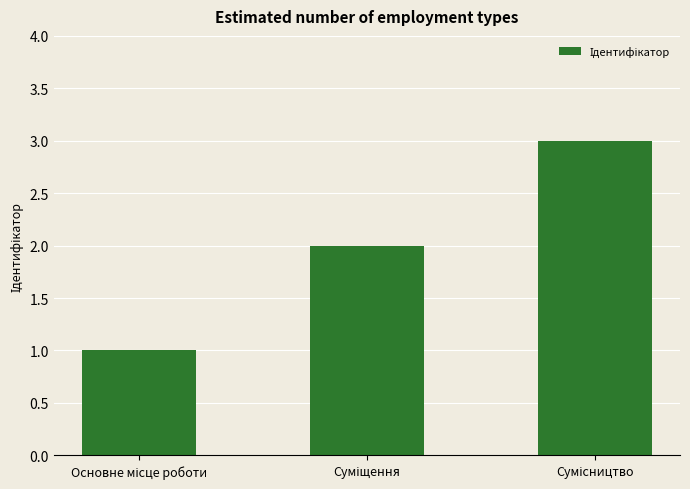

Count the values in the range 1 to 3.

3